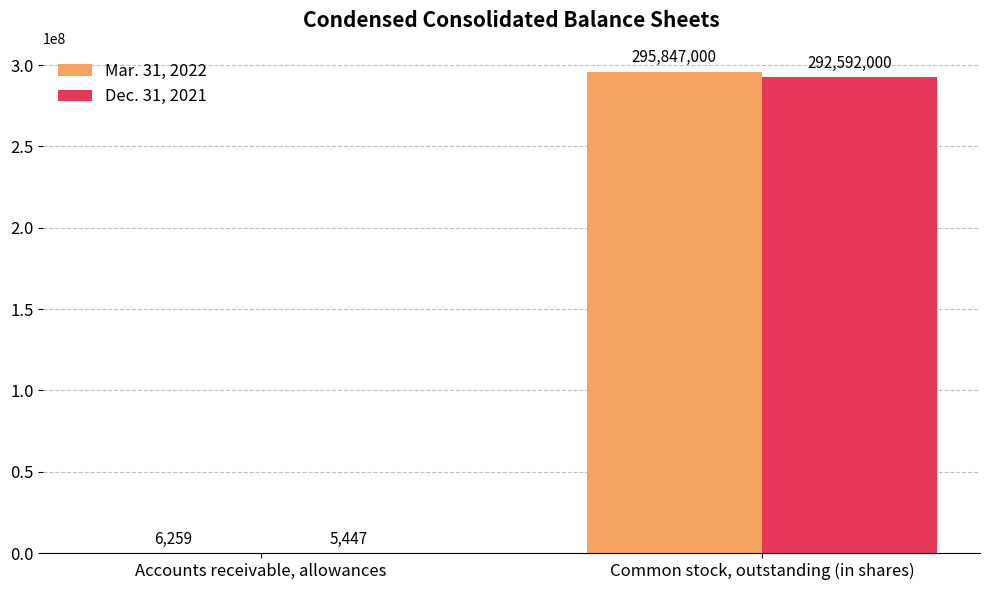

At which category is the sum across all series the highest?

Common stock, outstanding (in shares)